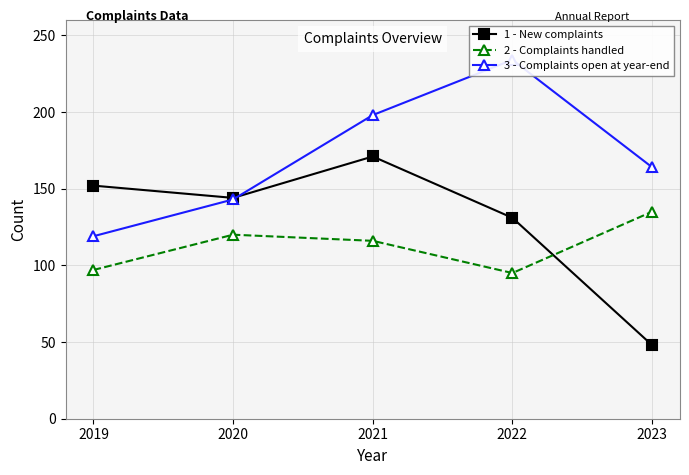

Reading left to right, list all the values displayed in this chart.

1 - New complaints: 152	144	171	131	48
2 - Complaints handled: 97	120	116	95	135
3 - Complaints open at year-end: 119	143	198	234	164